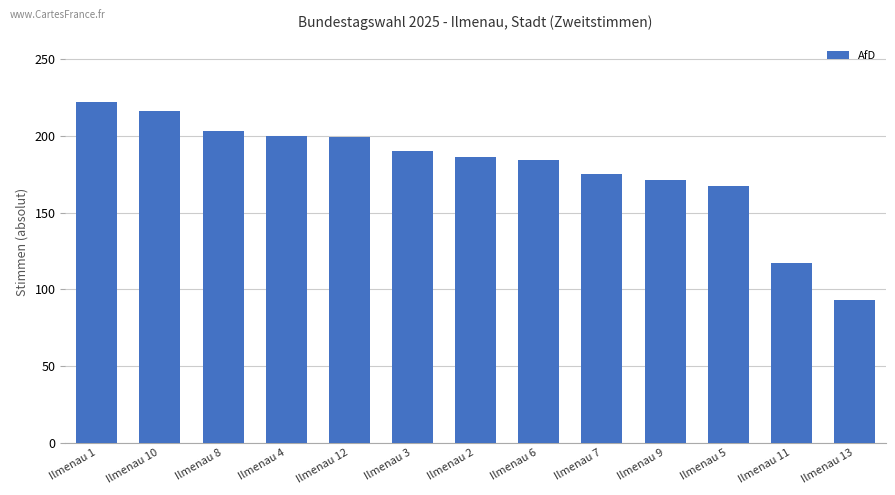

Approximately how many times larger is the value at Ilmenau 11 compared to Ilmenau 13?

1.3